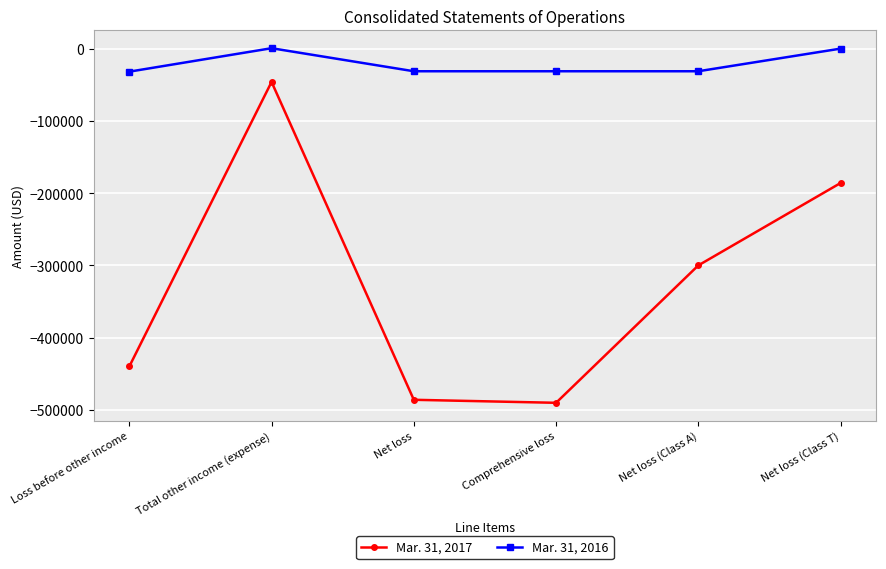

The value of Mar. 31, 2016 at Loss before other income is -31876. True or false?

True